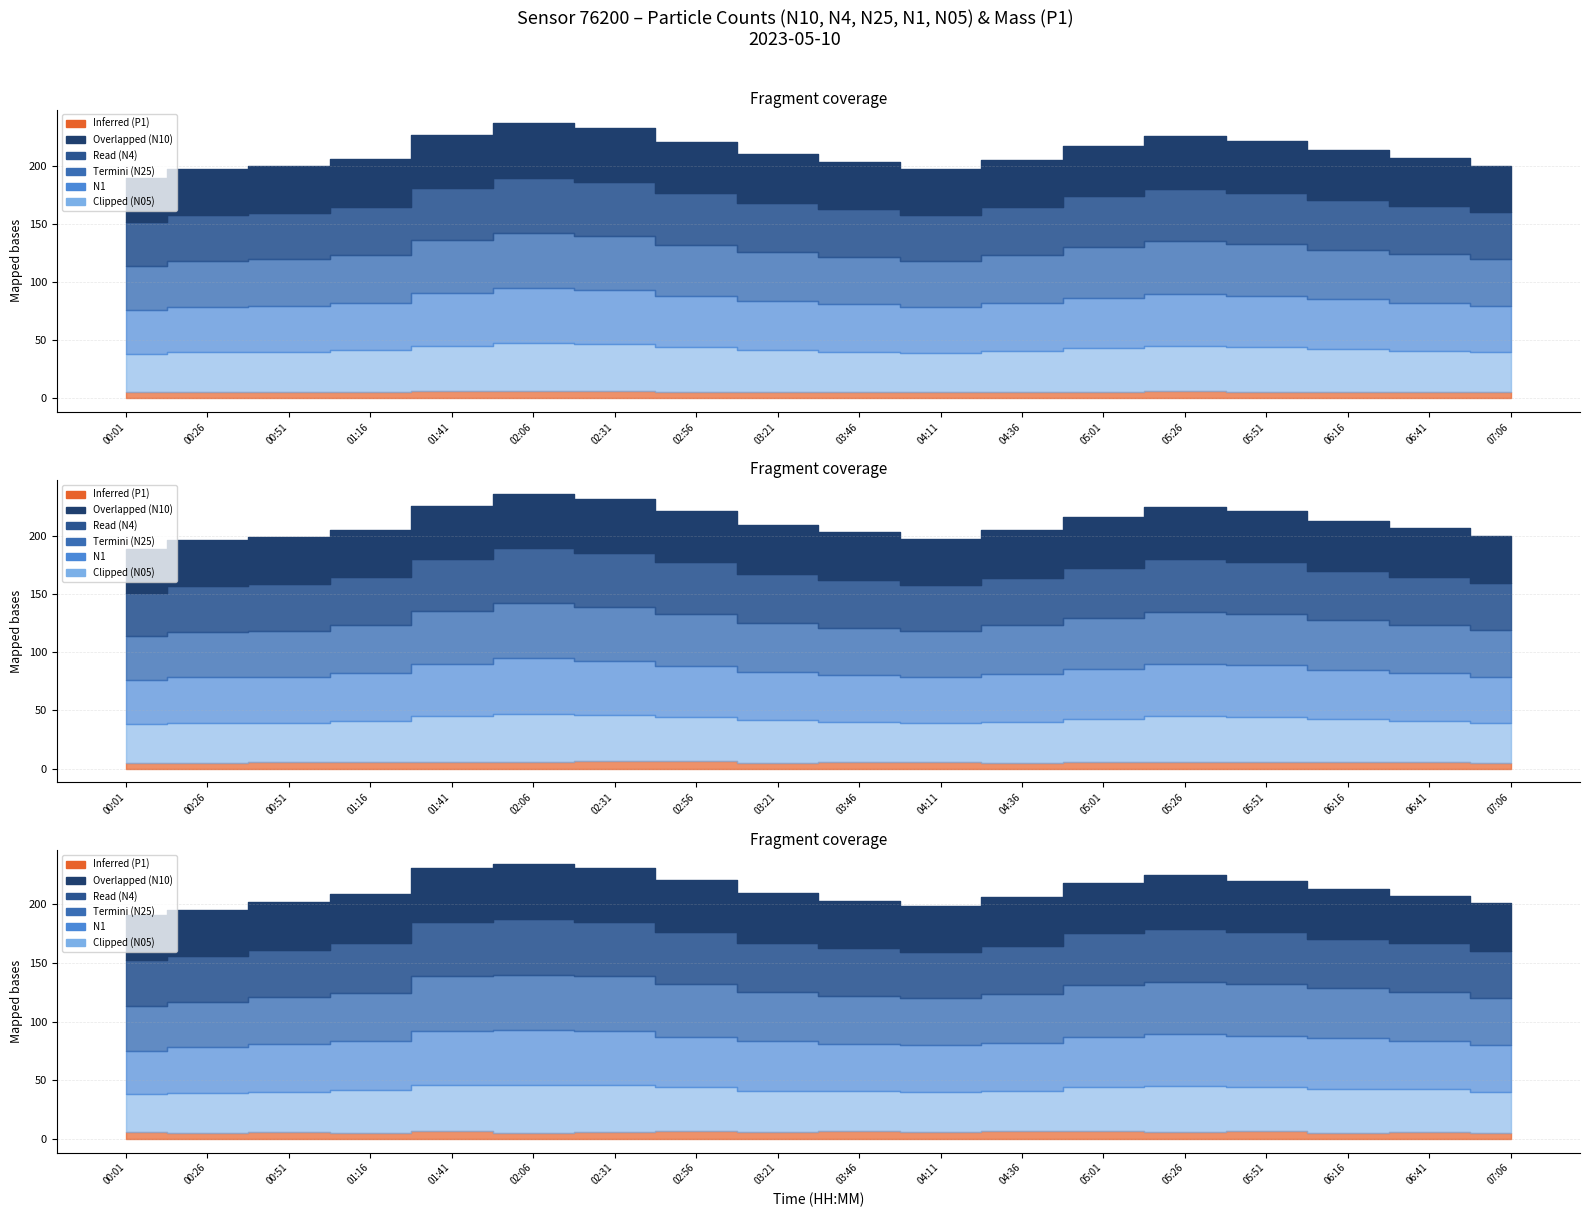

The value of N25 at 06:16 is 42.8. True or false?

True